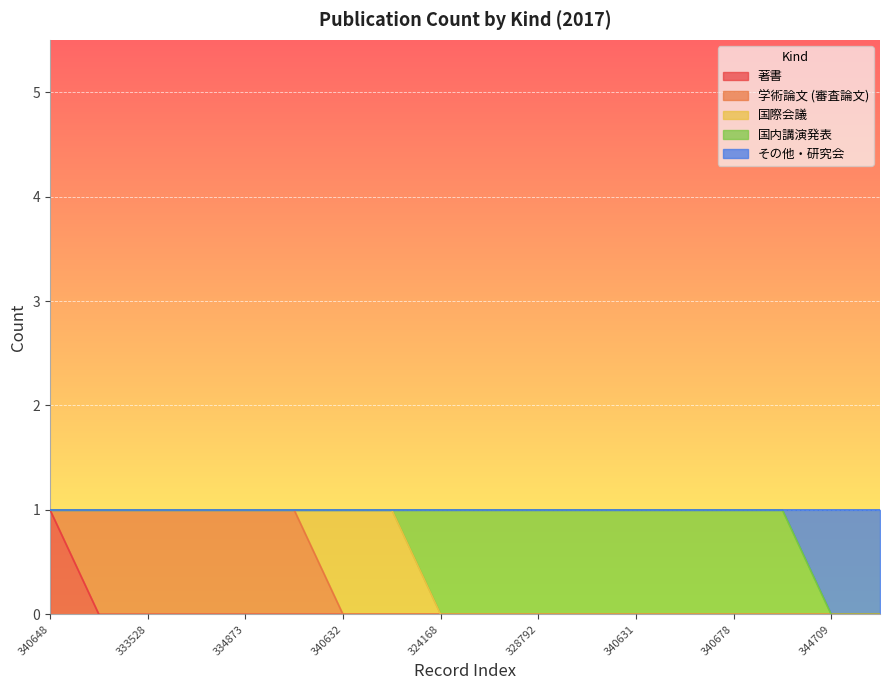

What is the total value across all series at 340681?

1